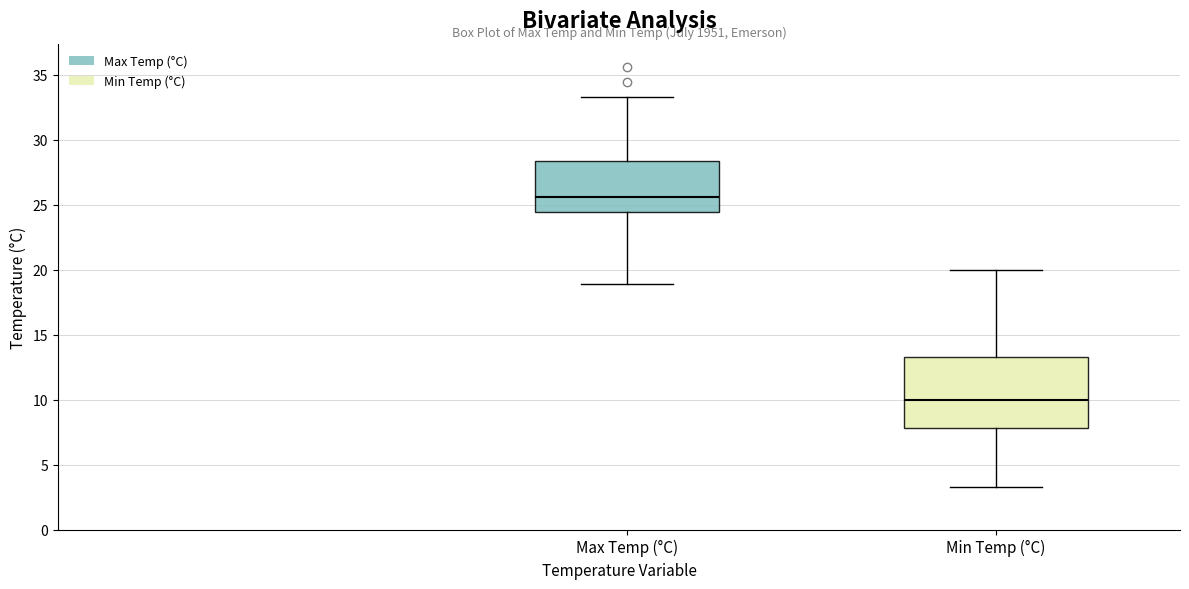

Reading left to right, read every box against the y-axis: the position of its median line, the range the box covers, and the ends of its whiskers. The values are not printed on the chart, so give them approximately, as read against the axis.

Max Temp (°C): median 25.5, box 24.5 to 28.5, whiskers 19.0 to 33.5
Min Temp (°C): median 10.0, box 8.0 to 13.5, whiskers 3.5 to 20.0